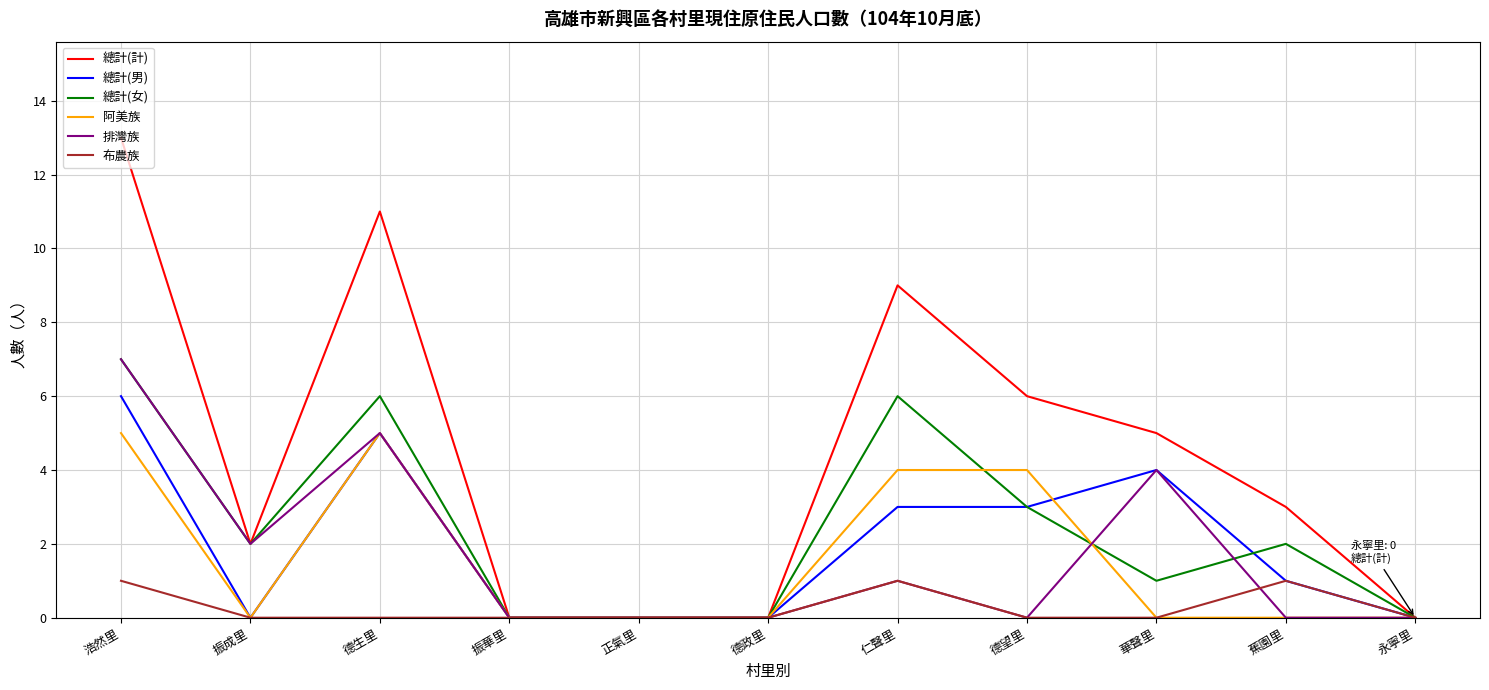

Which series has the largest total across all categories?

總計(計)